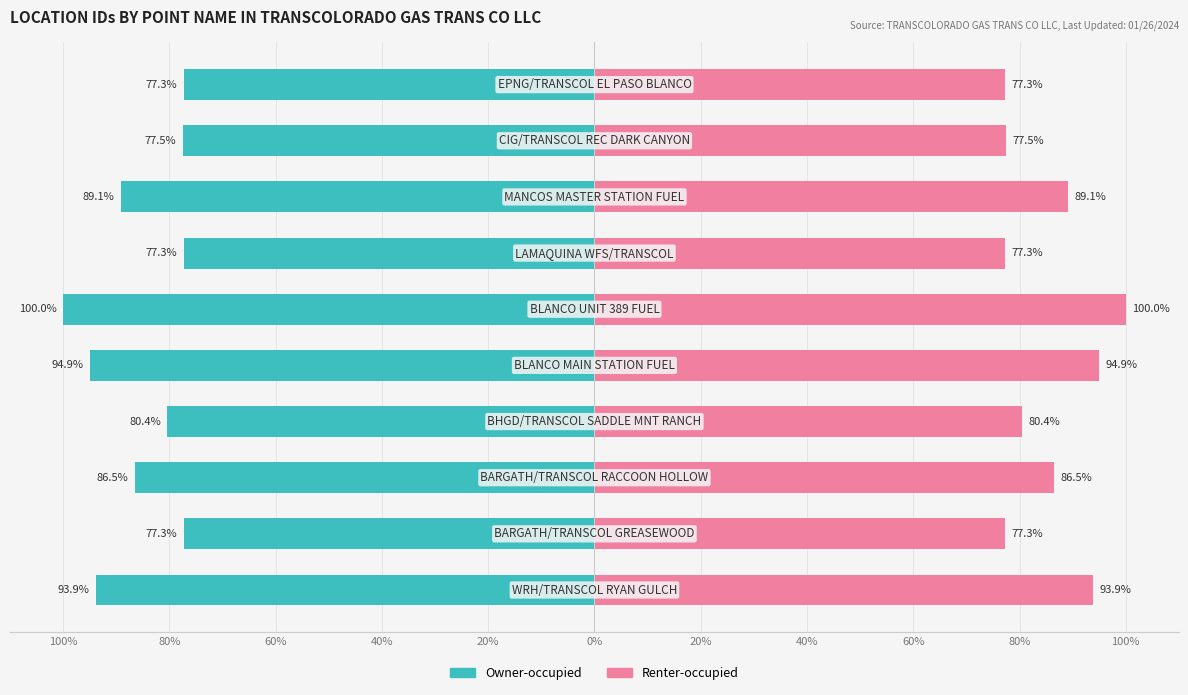

At how many categories does at least one series exceed -18?

10